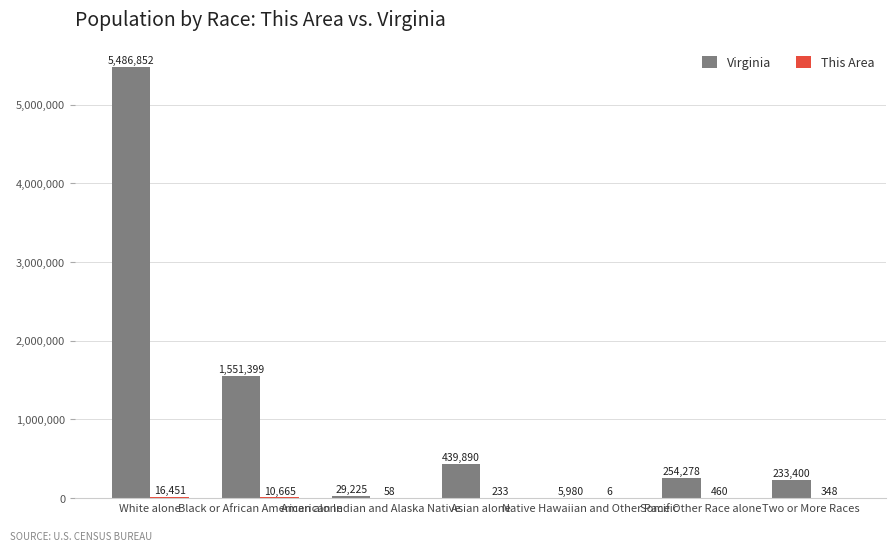

What is the sum of all Virginia values?

8001024